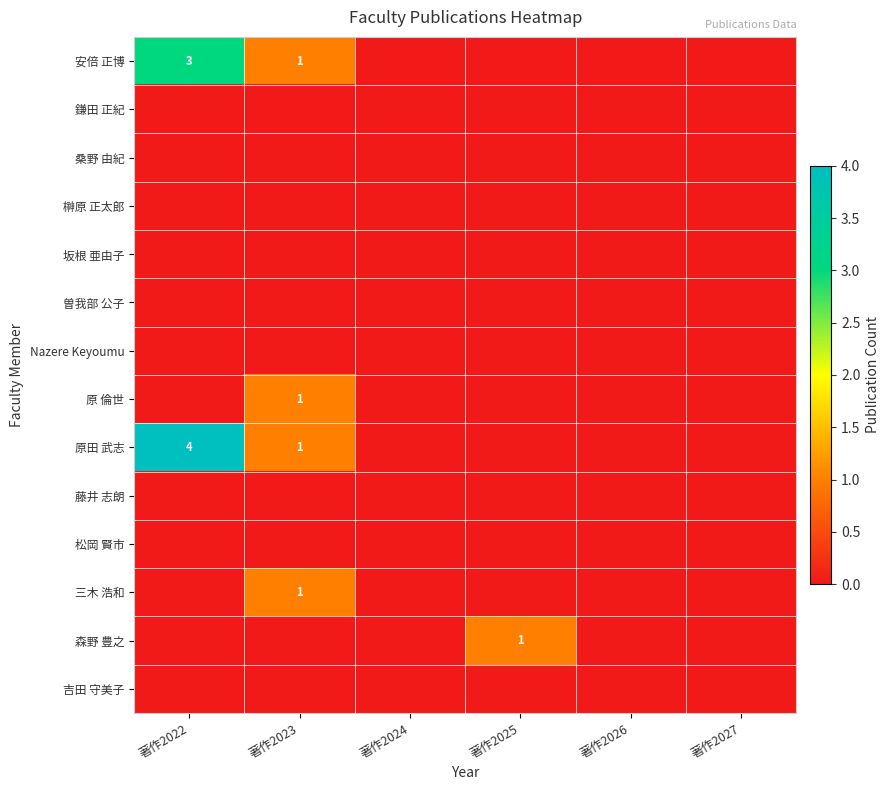

At which category does the chart reach its peak across all series?

著作2022